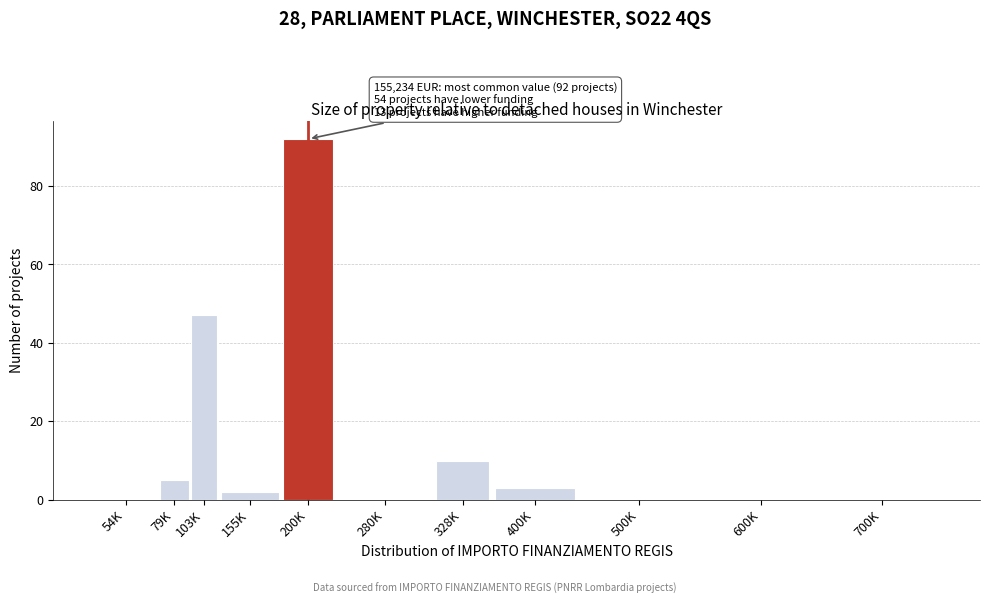

Reading left to right, list all the values displayed in this chart.

54K=0	79K=5	103K=47	155K=2	200K=92	280K=0	328K=10	400K=3	500K=0	600K=0	700K=0